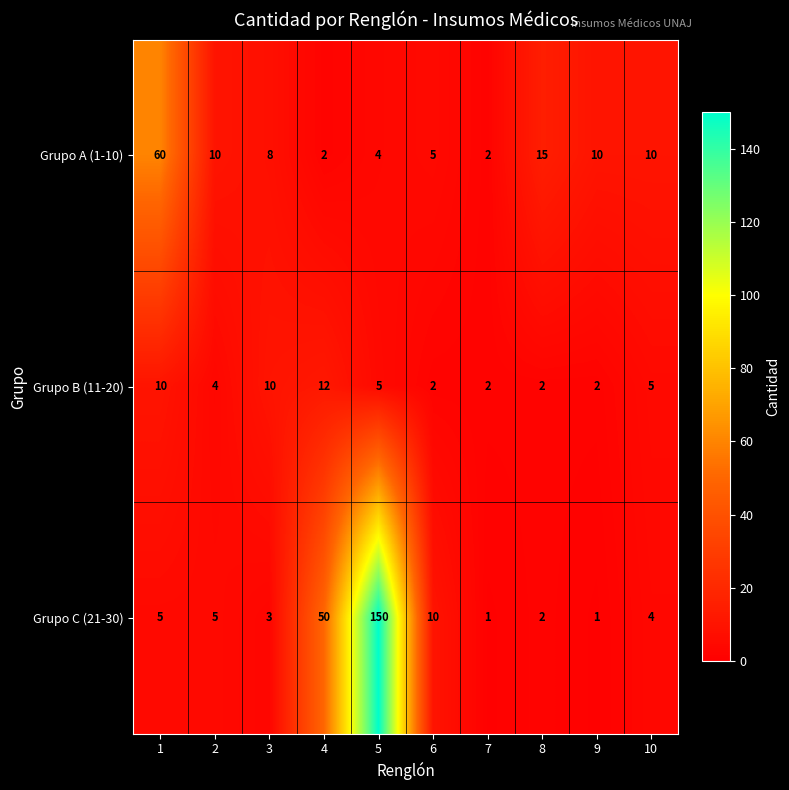

True or false: Grupo B (11-20) has a value of 3 at 6.

False